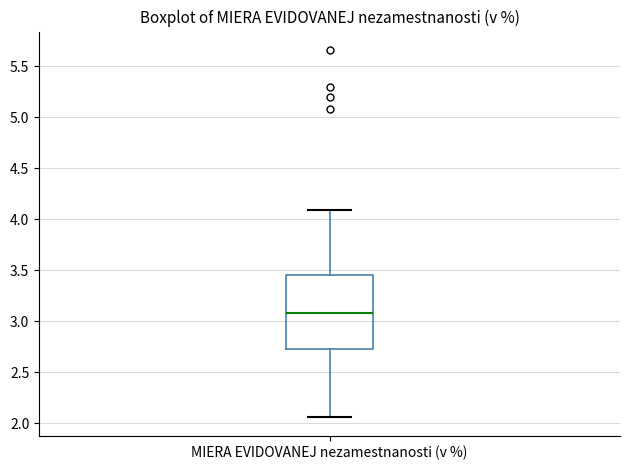

Where does the lower whisker of the box for MIERA EVIDOVANEJ nezamestnanosti (v %) end on the y-axis? The values are not printed on the chart, so give them approximately, as read against the axis.

2.05